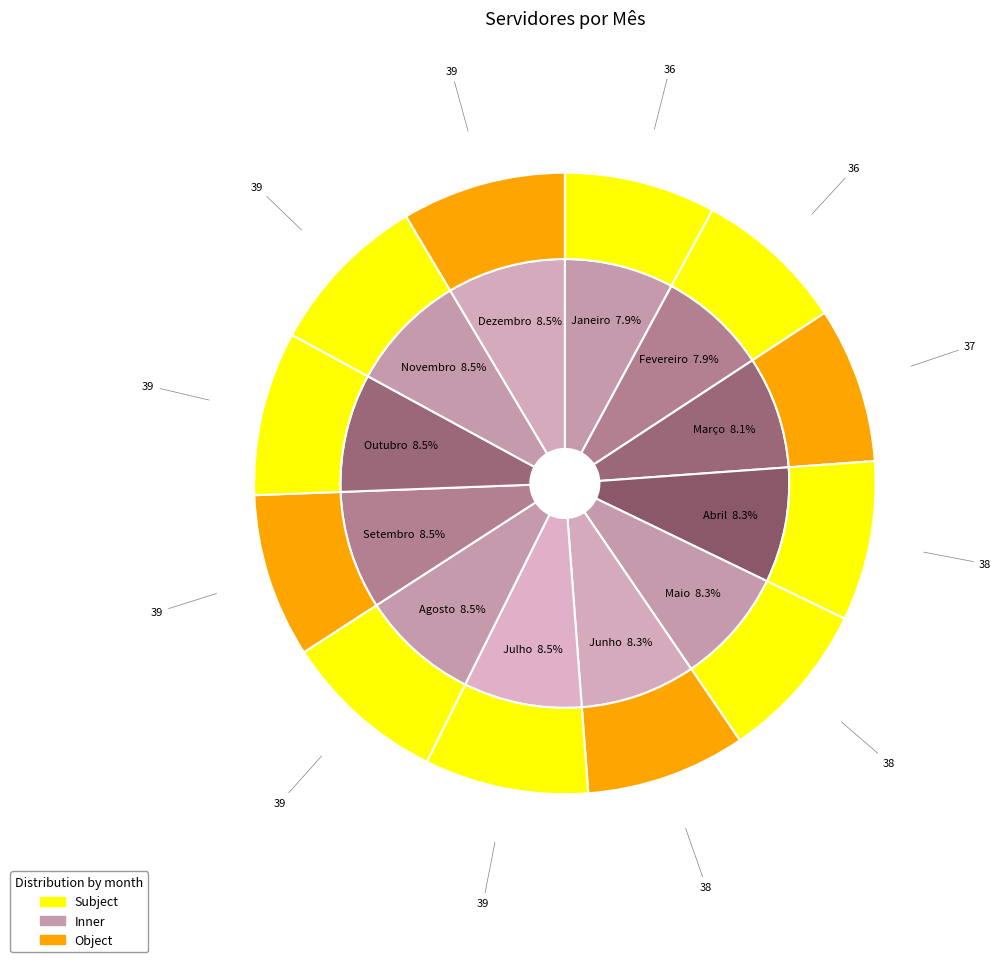

What percentage is NOT represented by Fevereiro?

92.1%